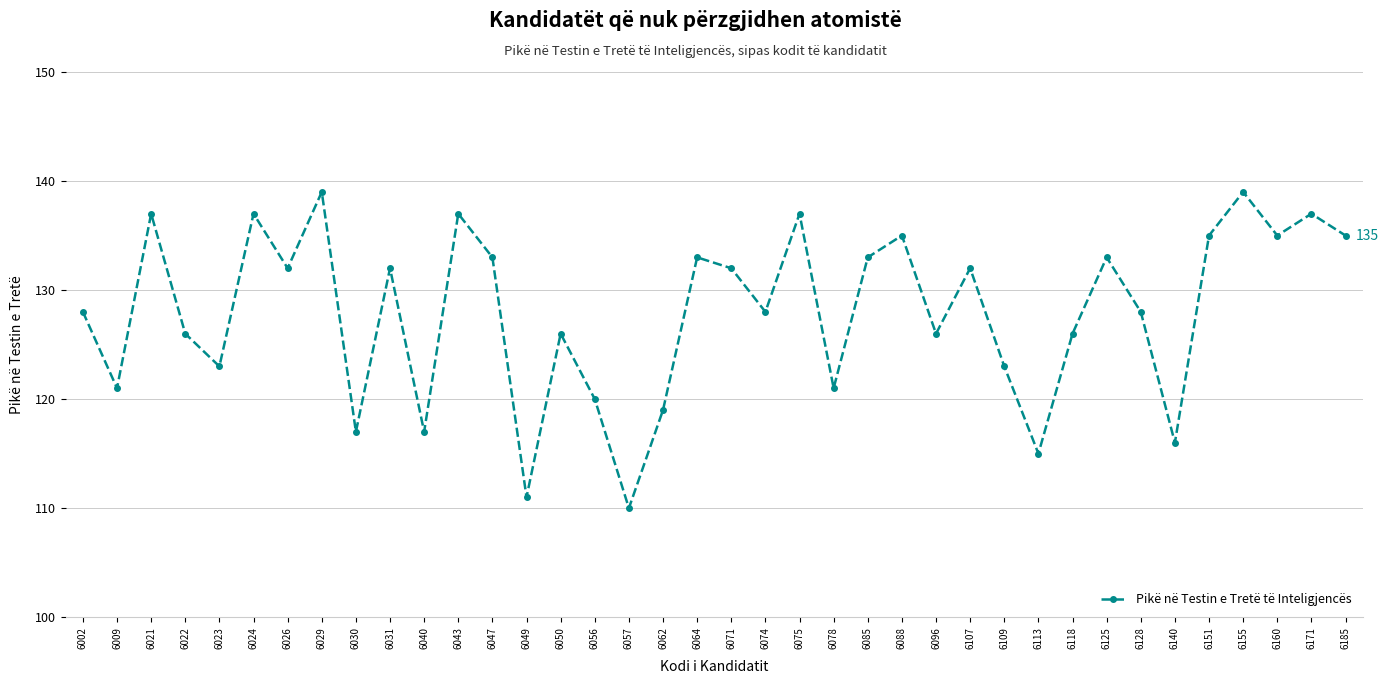

What is the maximum value shown in the chart?

139